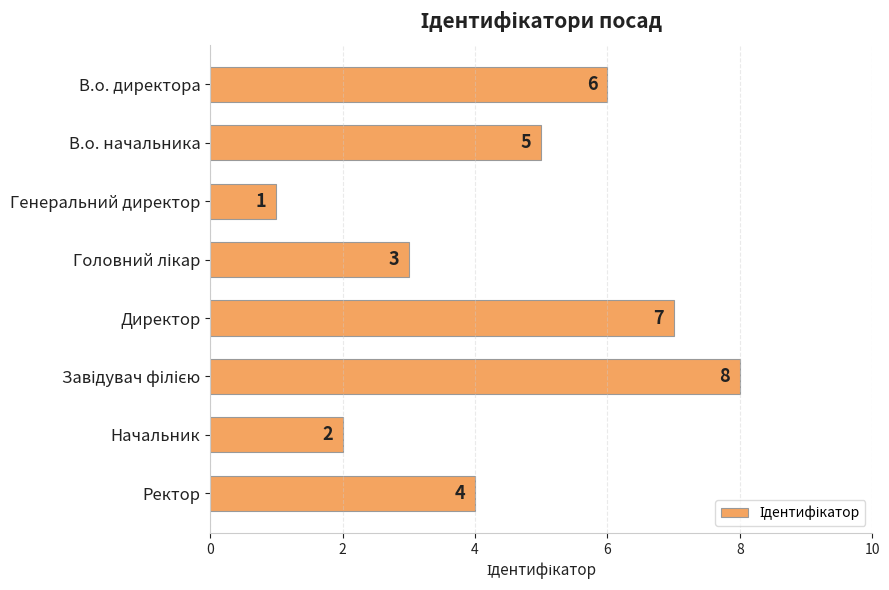

How many series are shown in this chart?

1